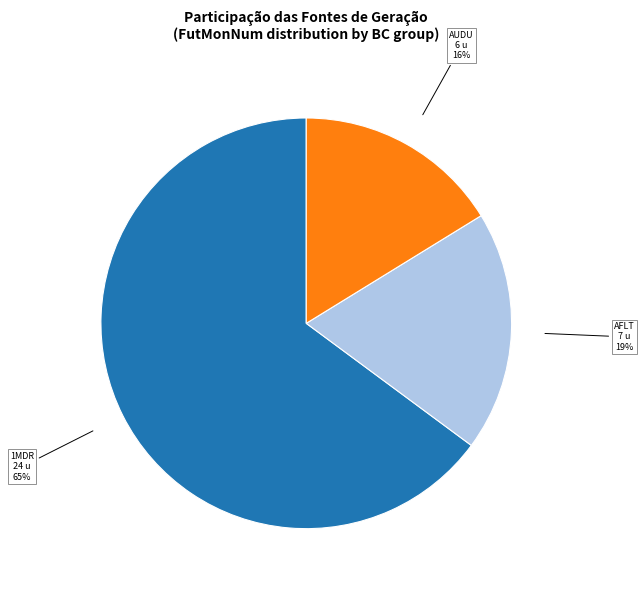

Is there a majority slice in this chart?

Yes